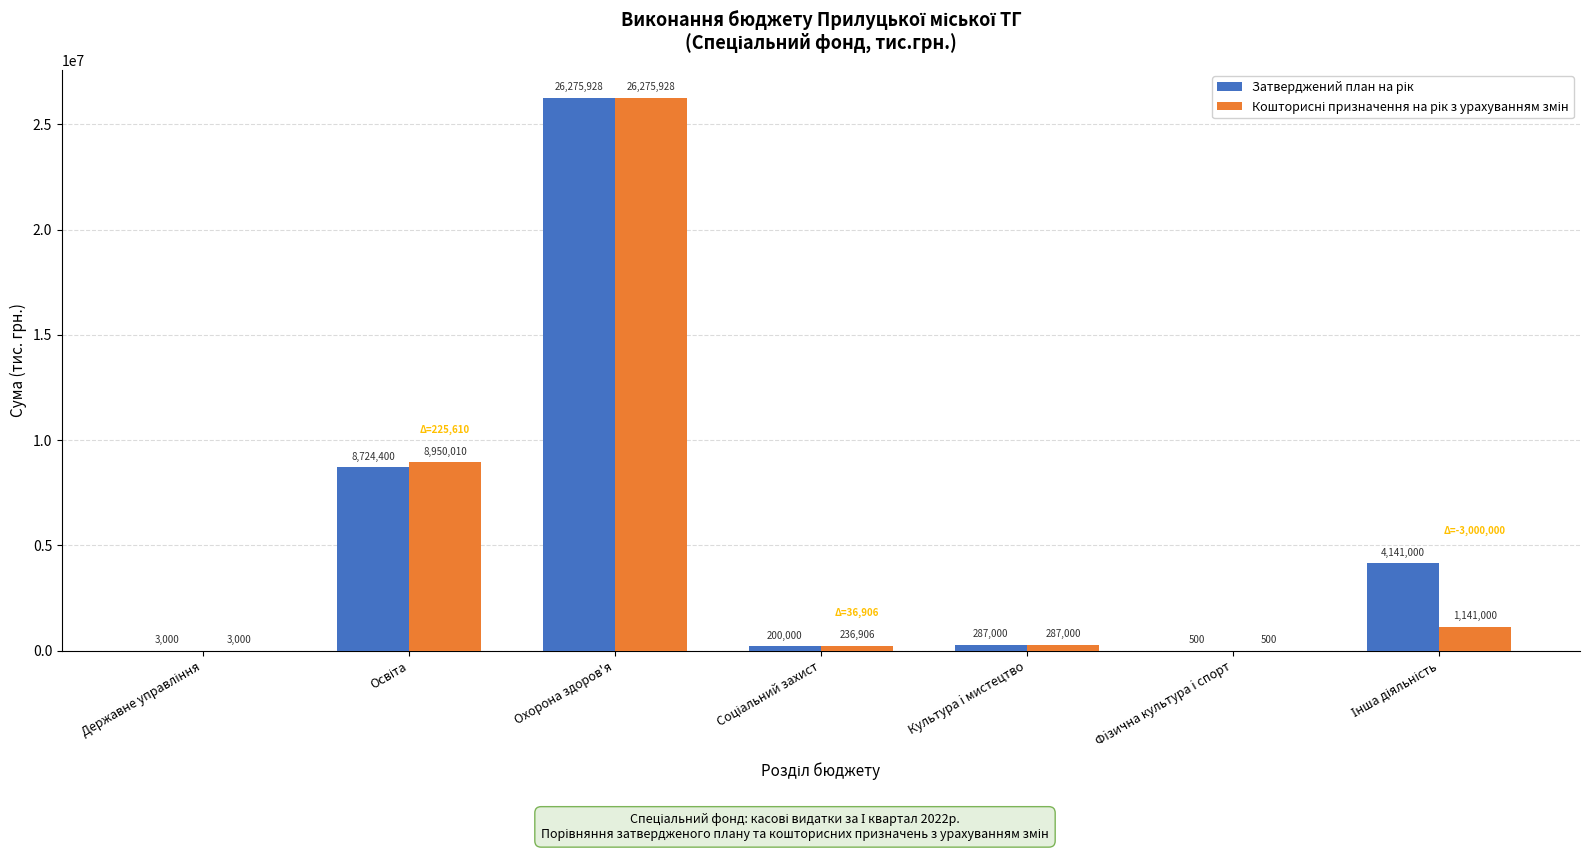

At which category is the sum across all series the highest?

Охорона здоров'я